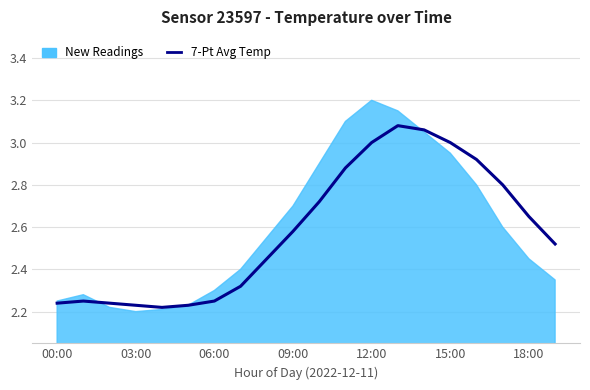

What position from the right is 18:00?

2